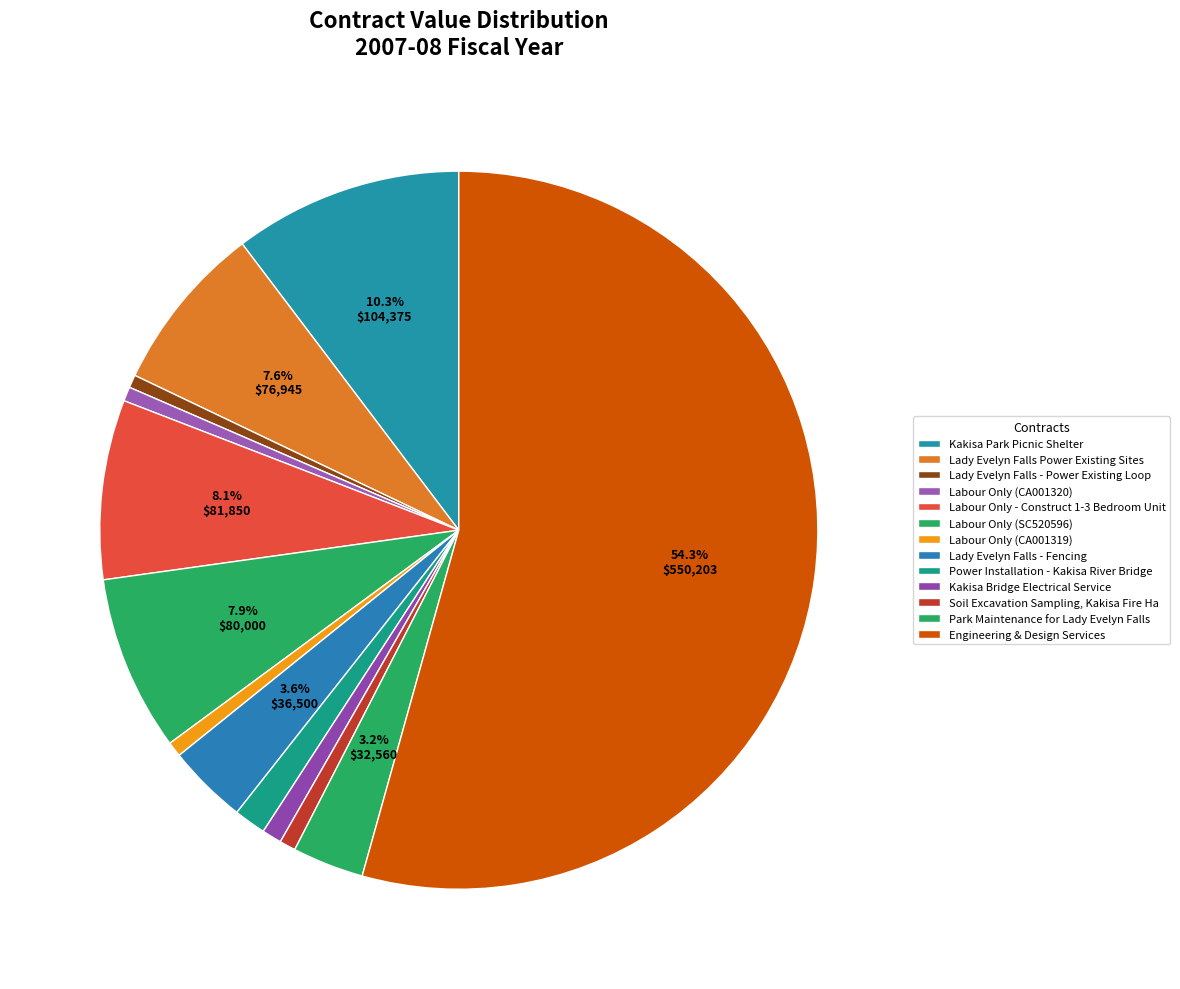

How many slices are in this pie chart?

13